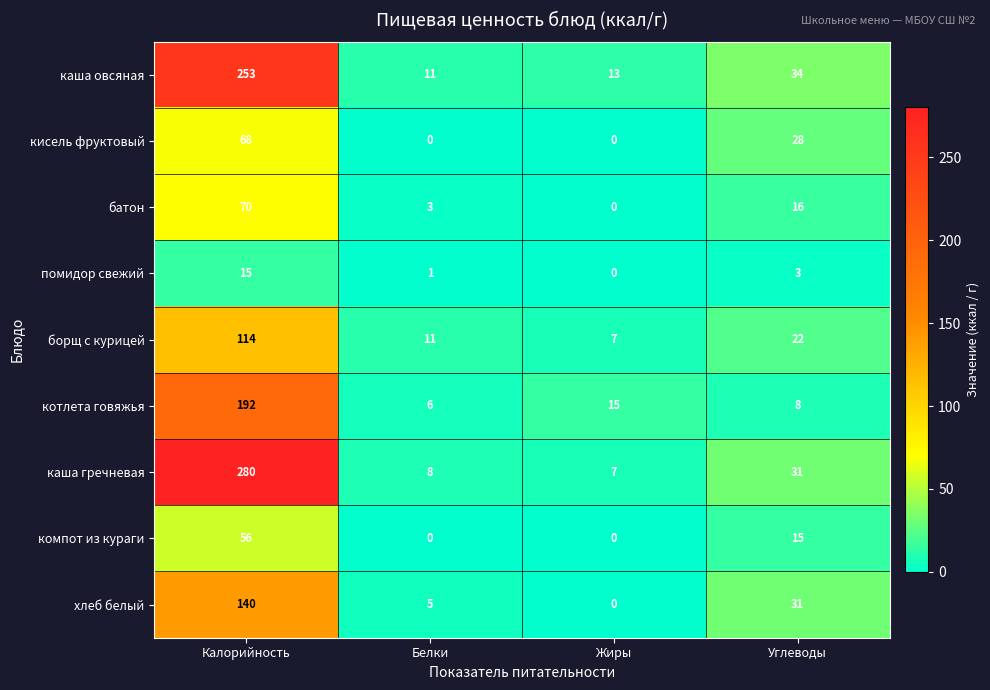

At which label does борщ с курицей first exceed 22?

Калорийность